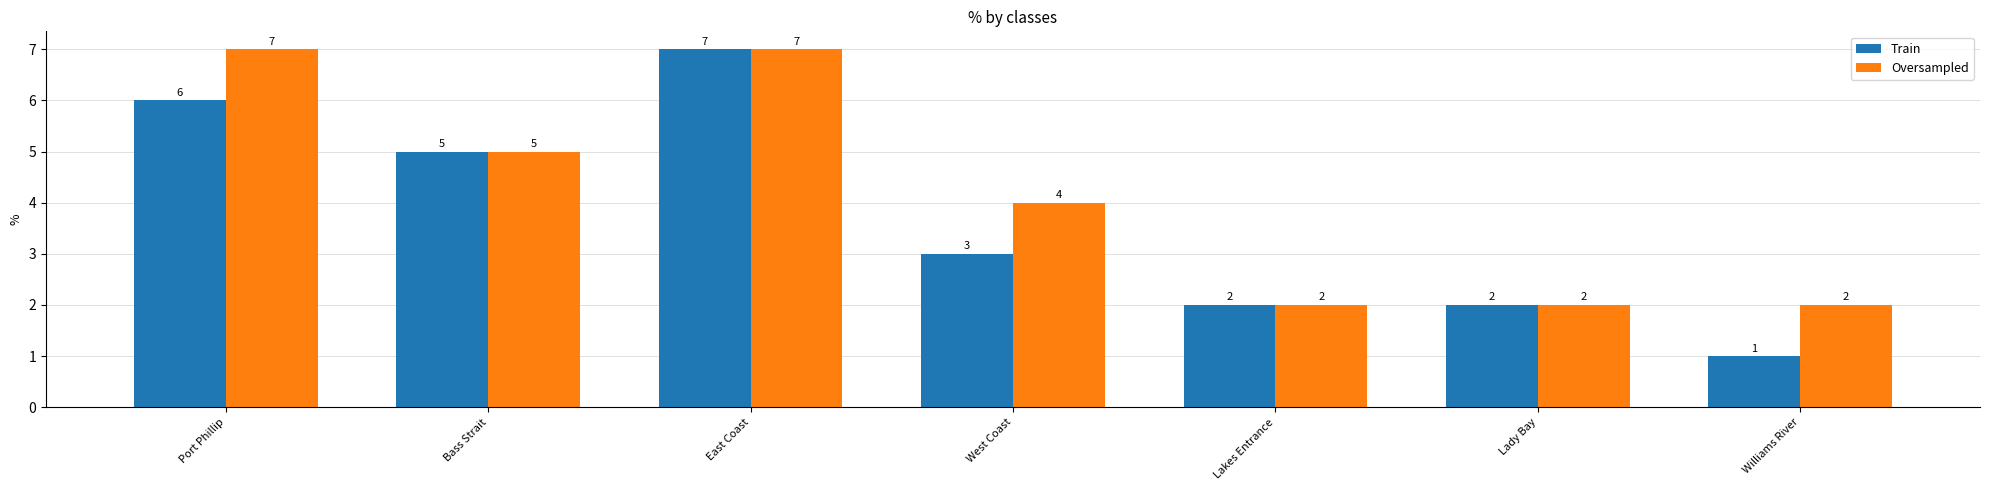

At which category is the sum across all series the highest?

East Coast